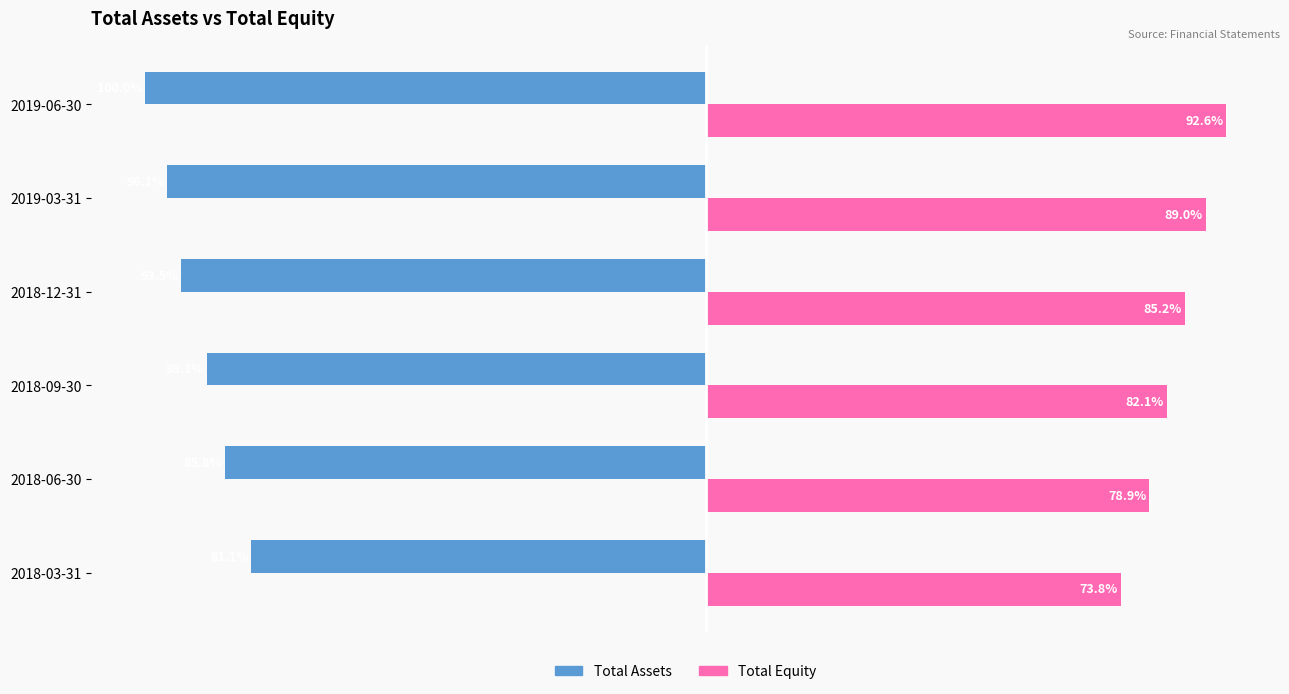

Between 2018-06-30 and 2019-03-31, which series saw the biggest shift?

Total Assets